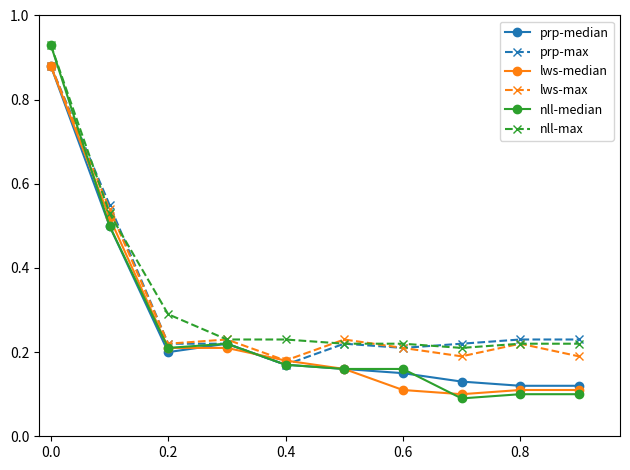

At how many categories does at least one series exceed 0?

10